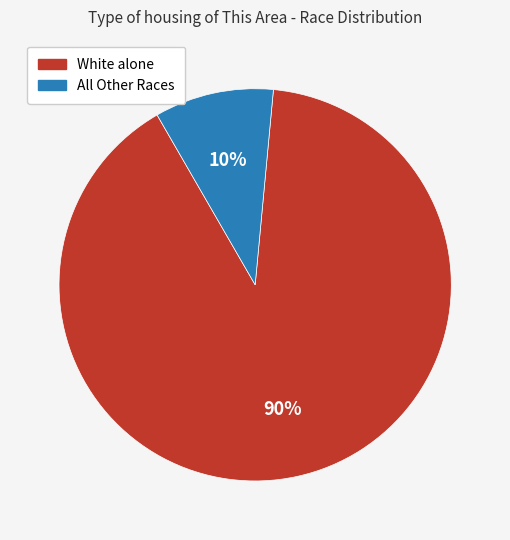

Is there any slice that represents more than half of the pie?

Yes